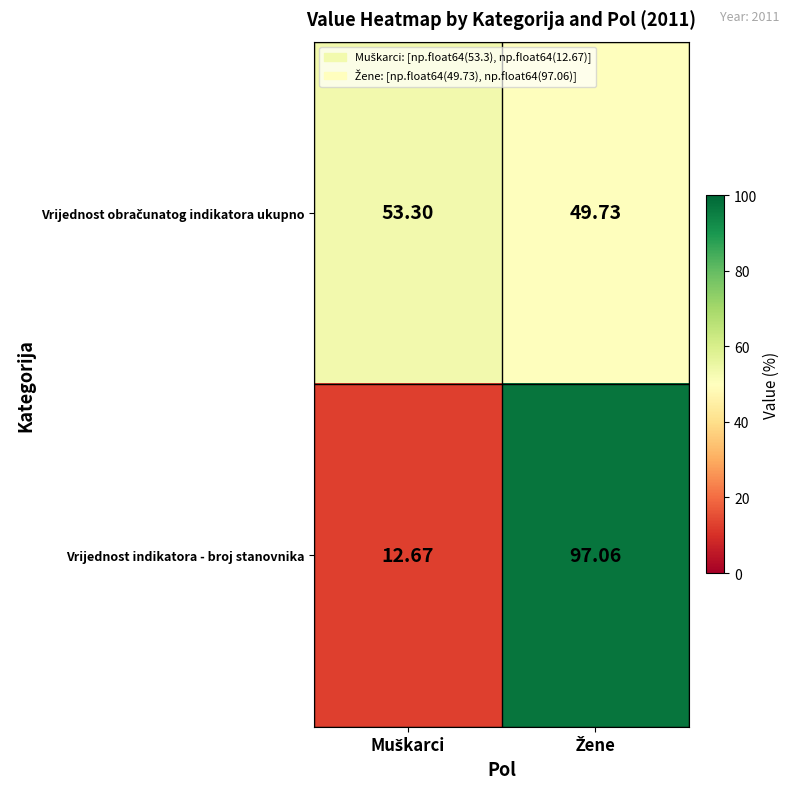

Which series has the largest total across all categories?

Vrijednost indikatora - broj stanovnika